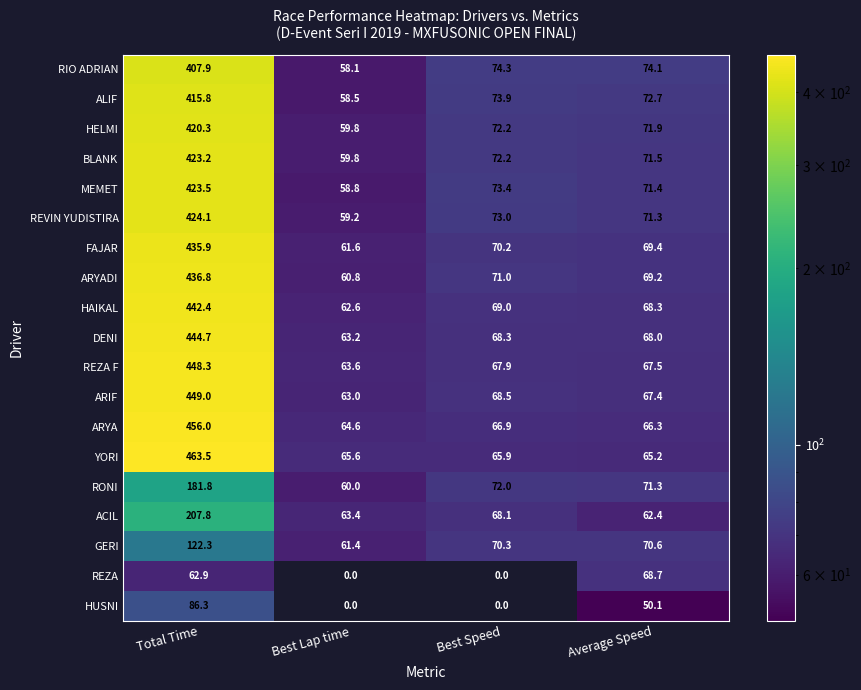

What is the sum of the ARYA values at Average Speed and Best Lap time?

130.9